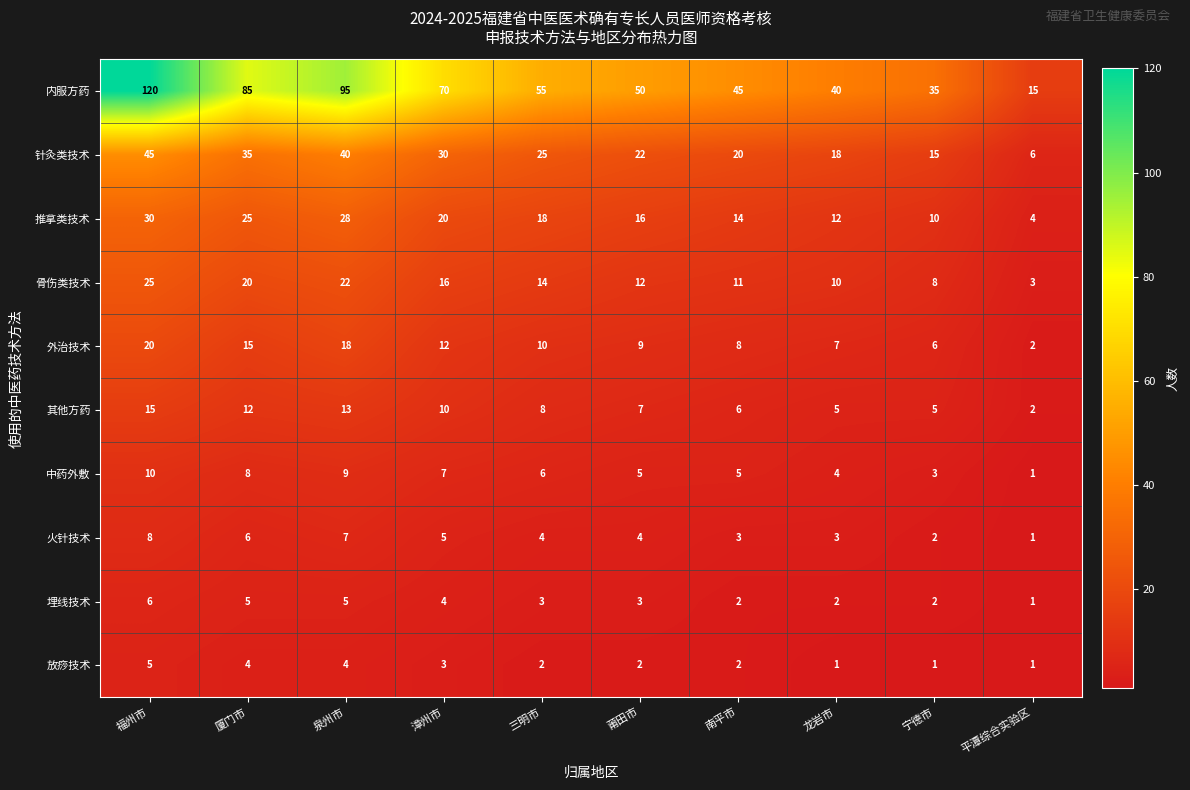

What is the average value of the 外治技术 series?

11